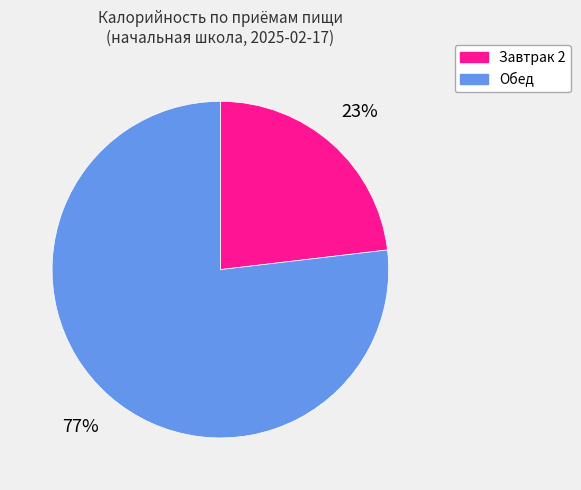

Does any single category account for the majority?

Yes